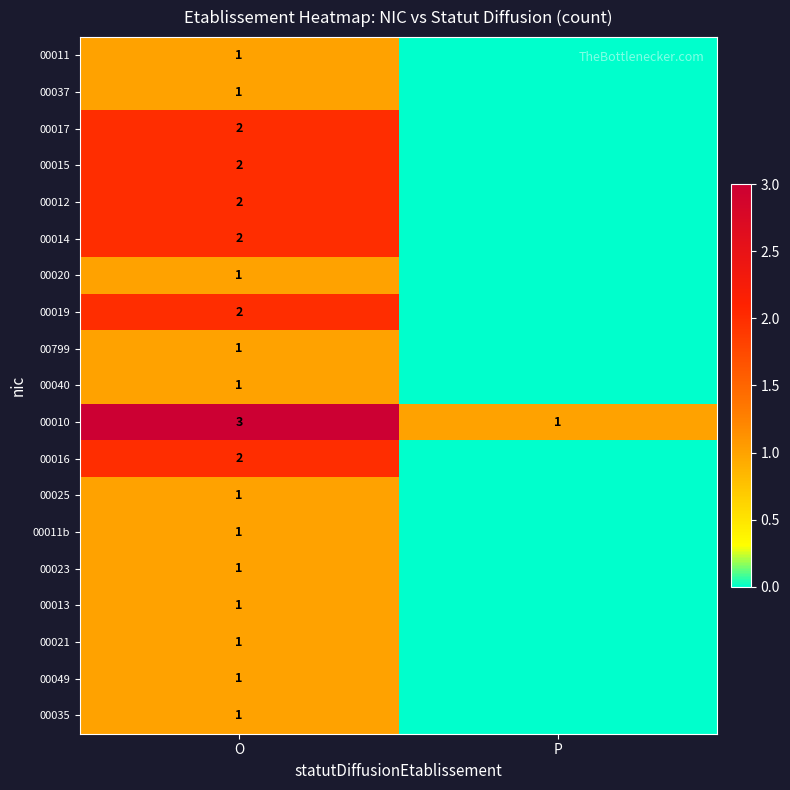

True or false: 00010 has a value of 5 at O.

False